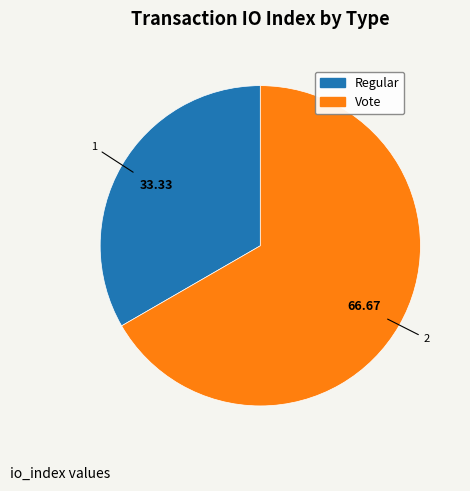

How many slices are in this pie chart?

2